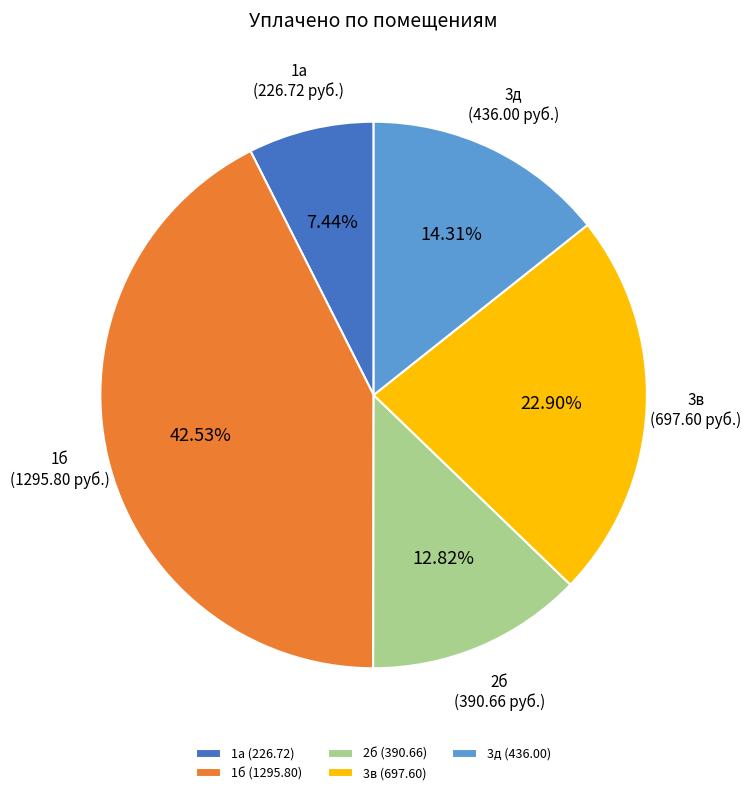

How many segments does this pie chart have?

5